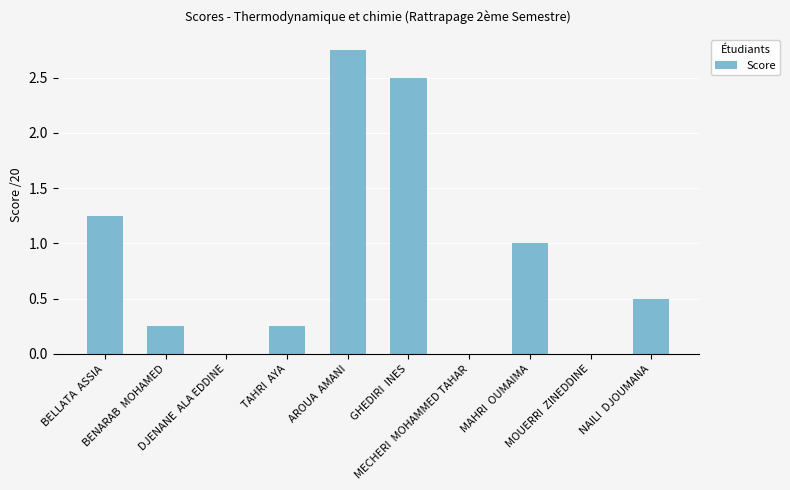

What is the sum of all values?

8.5